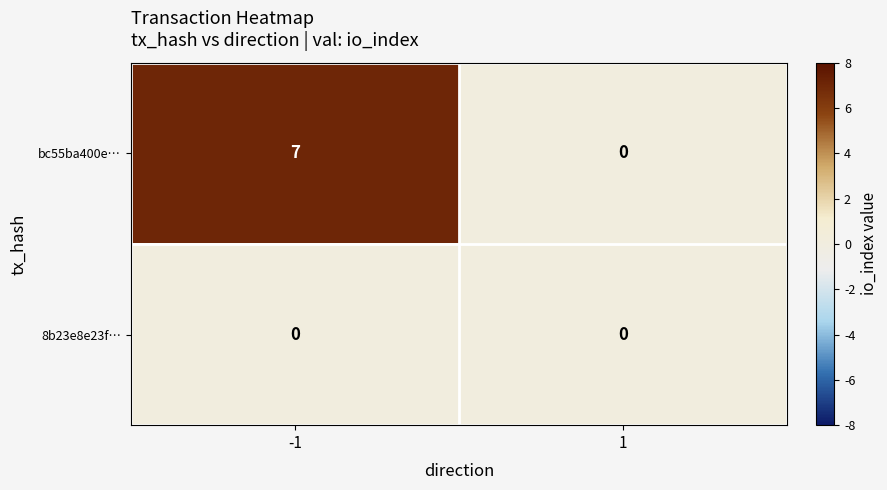

The value of bc55ba400e… at -1 is 7. True or false?

True